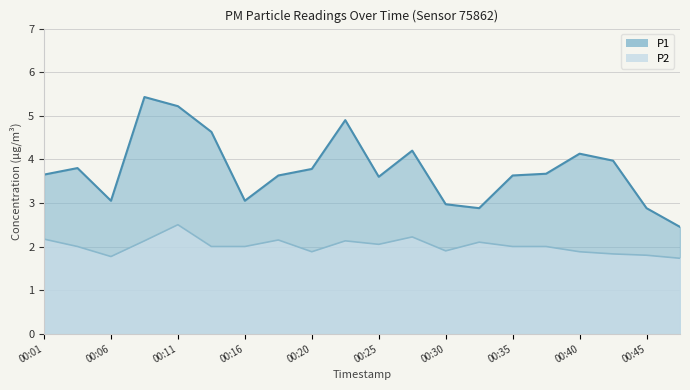

True or false: P2 and P1 cross at least once.

False